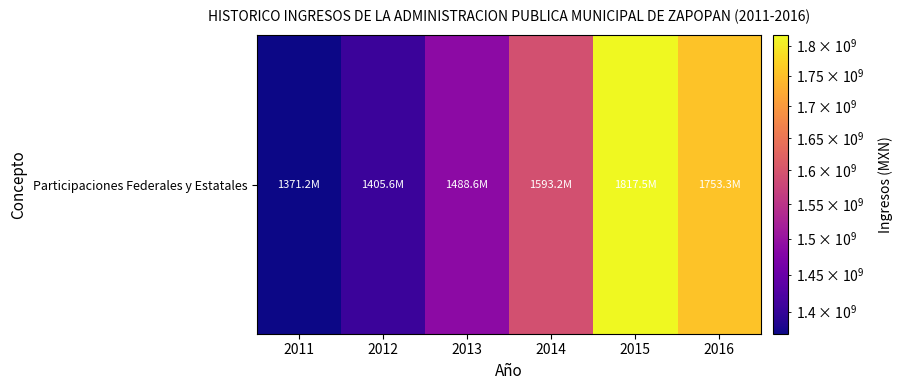

Reading left to right, extract all data points from this chart.

2011=1371239907.0	2012=1405633170.9	2013=1488576863.0	2014=1593235862.0	2015=1817535427.0	2016=1753254440.4